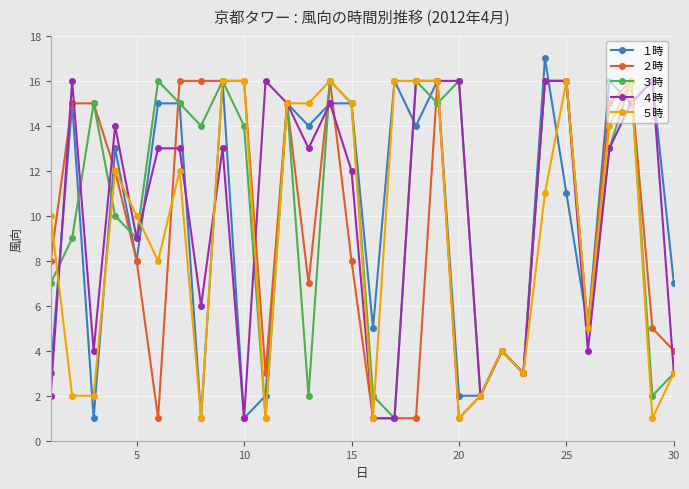

Reading left to right, what are all the values shown in this chart?

１時: 3	15	1	13	8	15	15	1	16	1	2	15	14	15	15	5	16	14	16	2	2	4	3	17	11	5	16	15	16	7
２時: 8	15	15	12	8	1	16	16	16	16	3	15	7	16	8	1	1	1	16	1	2	4	3	16	16	5	15	16	5	4
３時: 7	9	15	10	9	16	15	14	16	14	1	15	2	16	15	2	1	16	15	16	2	4	3	16	16	5	13	16	2	3
４時: 2	16	4	14	9	13	13	6	13	1	16	15	13	15	12	1	1	16	16	16	2	4	3	16	16	4	13	15	16	3
５時: 10	2	2	12	10	8	12	1	16	16	1	15	15	16	15	1	16	16	16	1	2	4	3	11	16	5	14	16	1	3